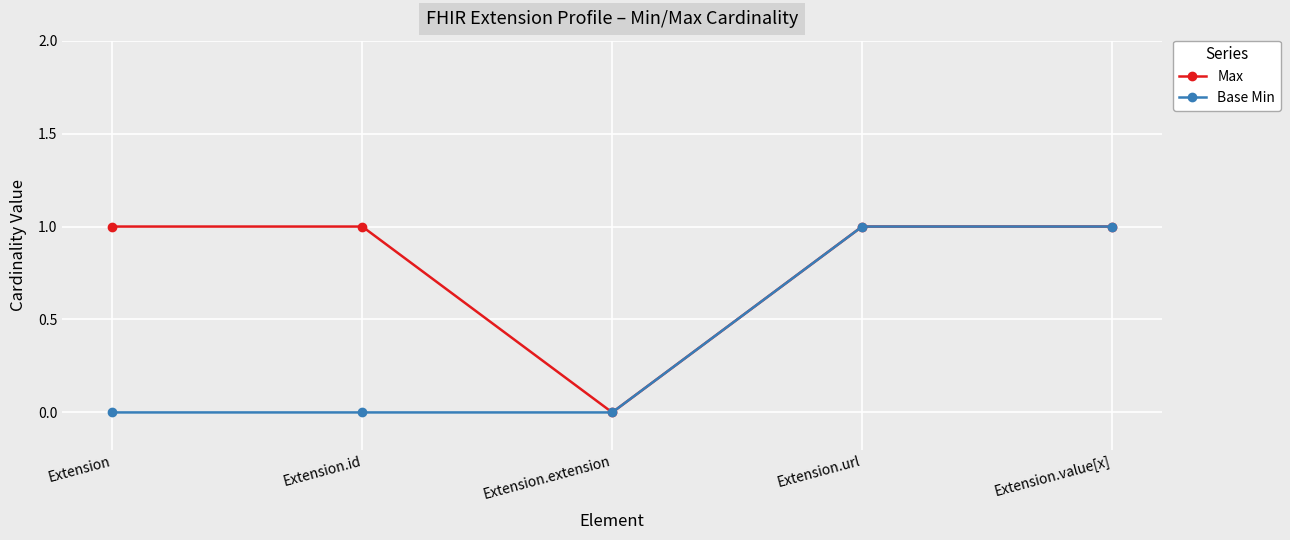

What is the difference between the highest and lowest values at Extension.id?

1